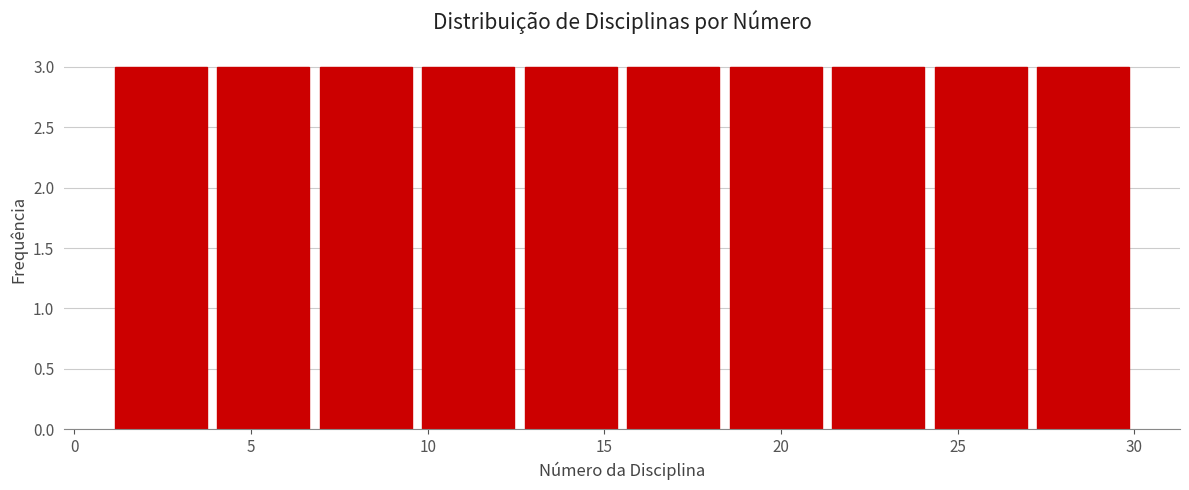

What is the height of the bar covering 12.6 to 15.5 on the x-axis? Neither the bar edges nor the heights are printed on the chart, so give them approximately, as read against the axes.

3